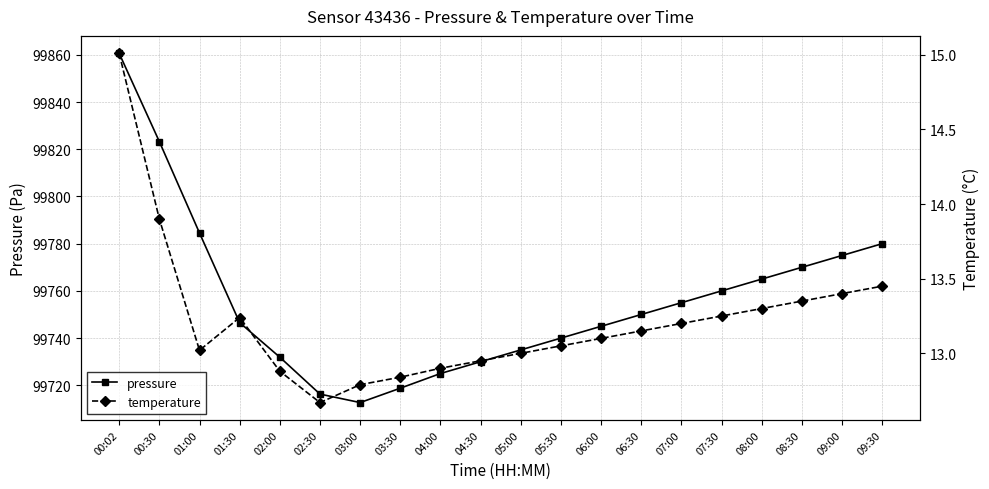

What is the value of the pressure point at the 10th from the left?

99730.0